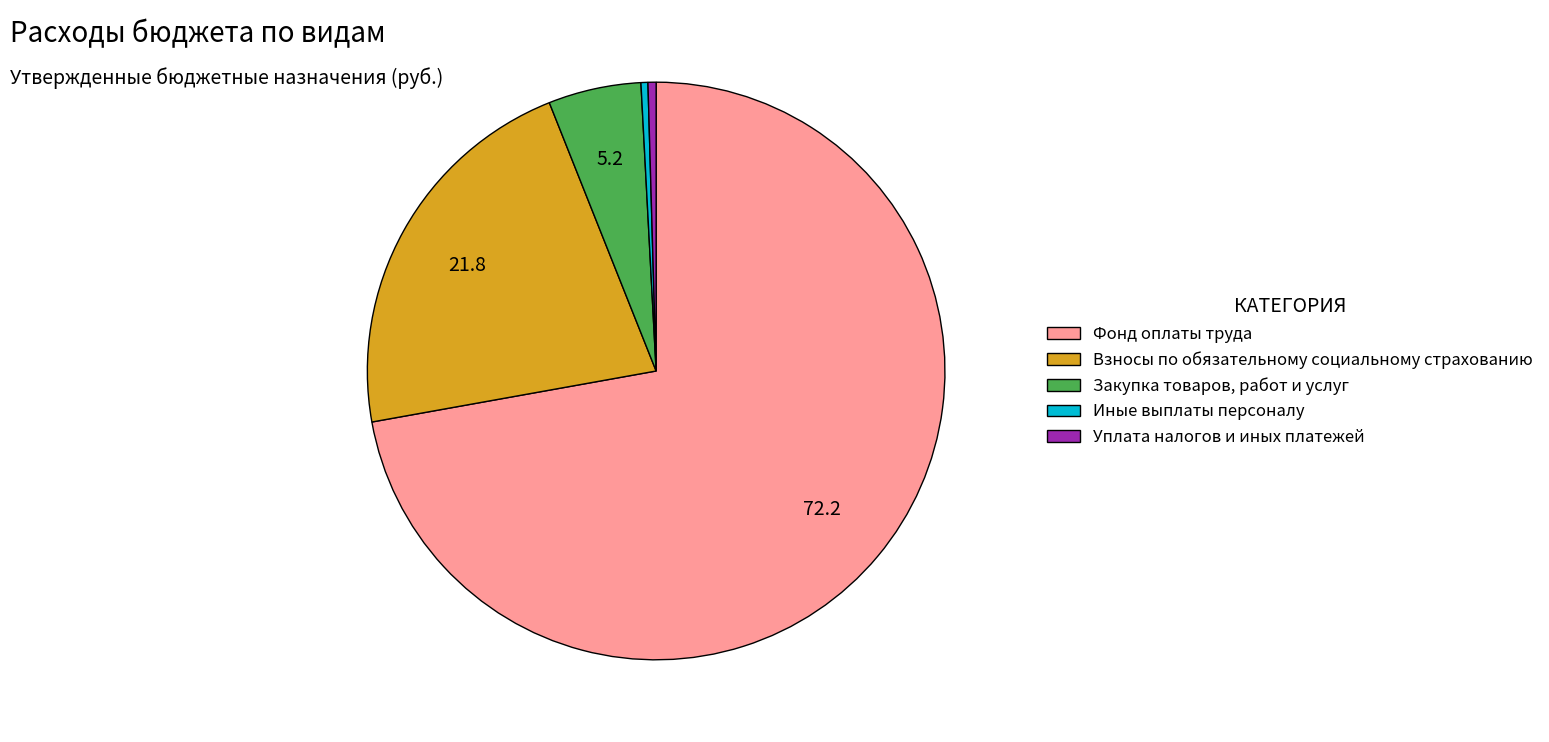

Count the number of slices in the pie.

5